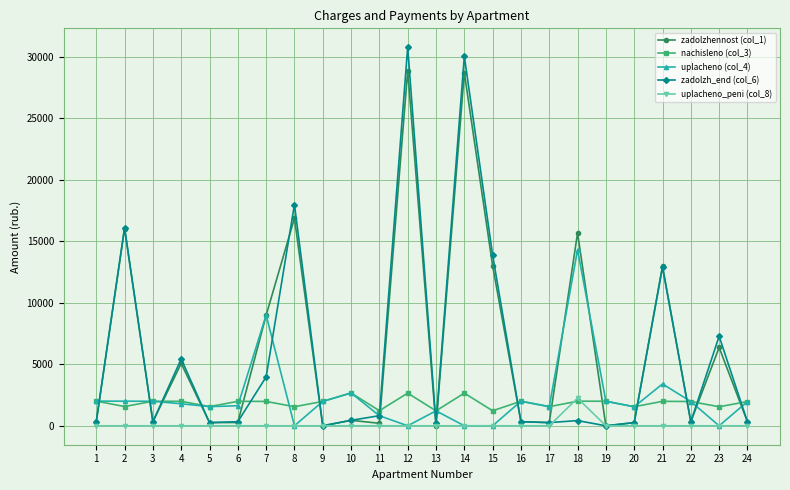

Which series has the widest spread of values?

zadolzh_end (col_6)